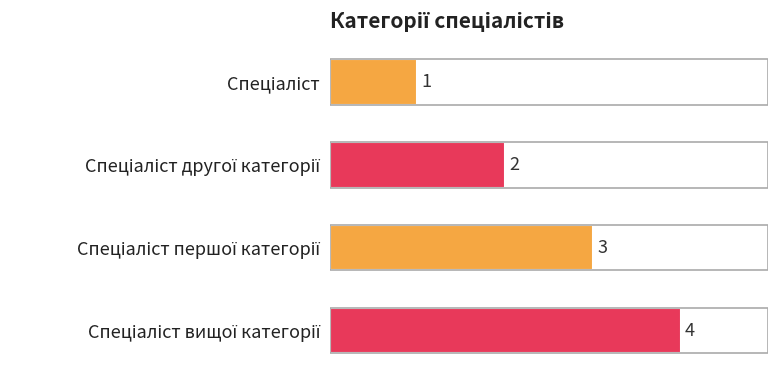

What is the greatest value displayed?

4